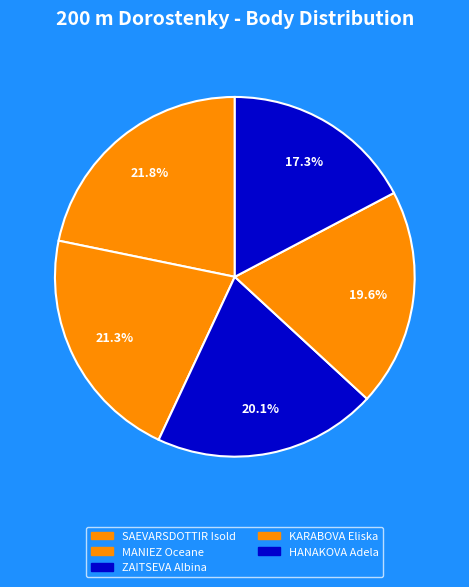

Which category has the smallest portion of the pie?

HANAKOVA Adela